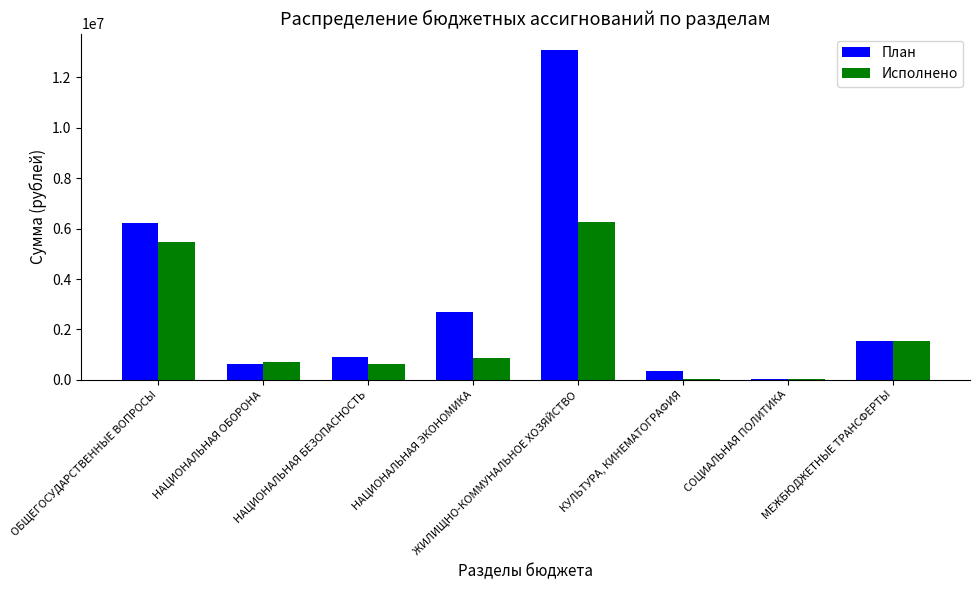

Which category has the highest value in the Исполнено series?

ЖИЛИЩНО-КОММУНАЛЬНОЕ ХОЗЯЙСТВО